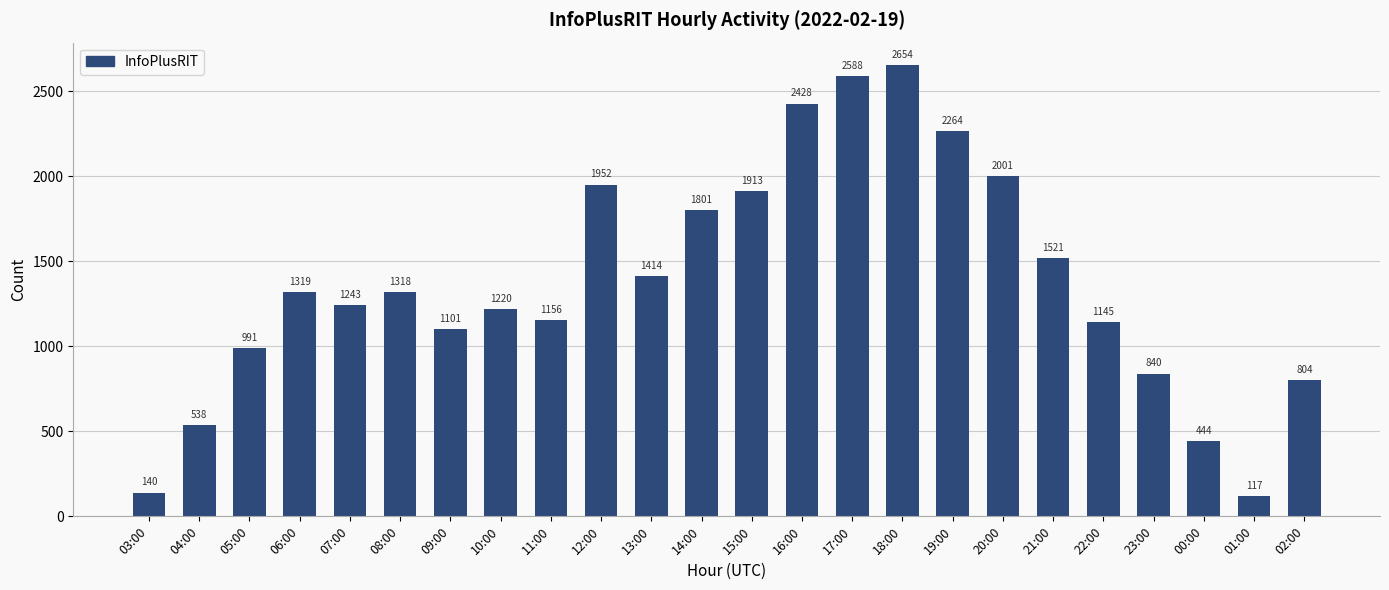

The chart shows a value of 840 at 23:00. True or false?

True